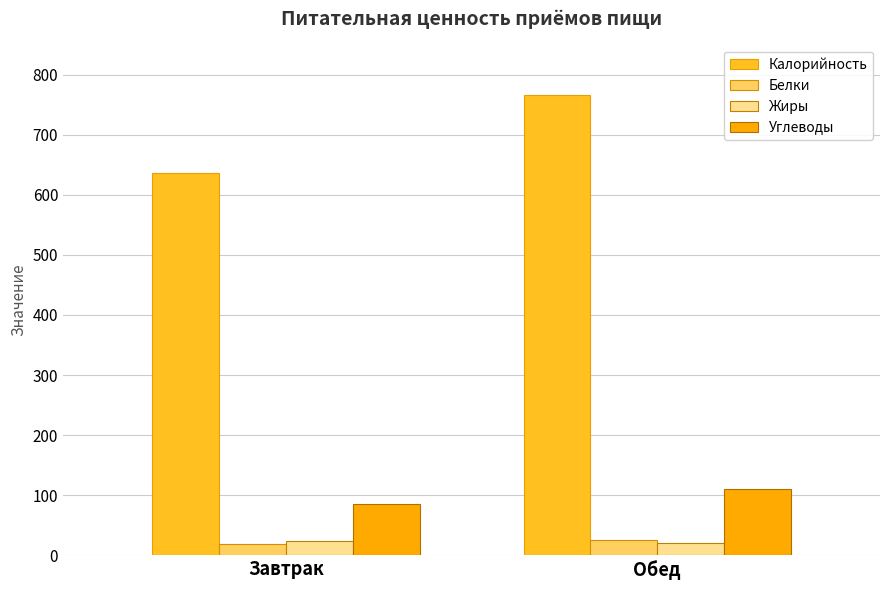

At which label is Углеводы closest to 97?

Завтрак